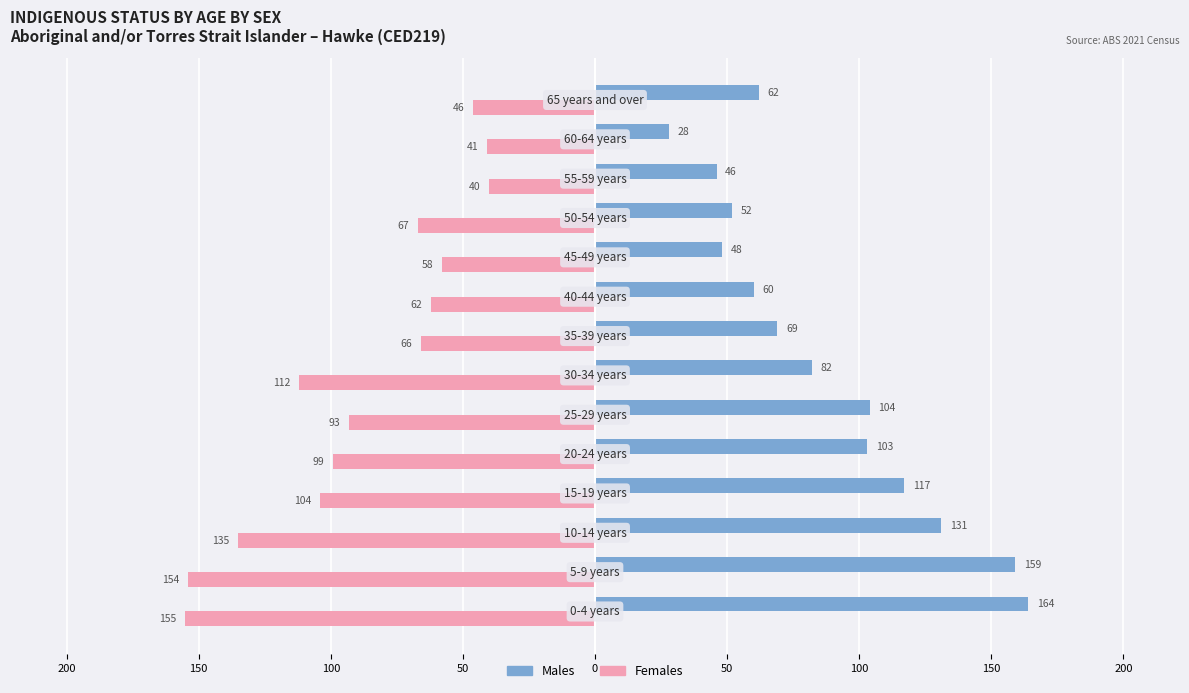

What is the greatest value displayed?

164